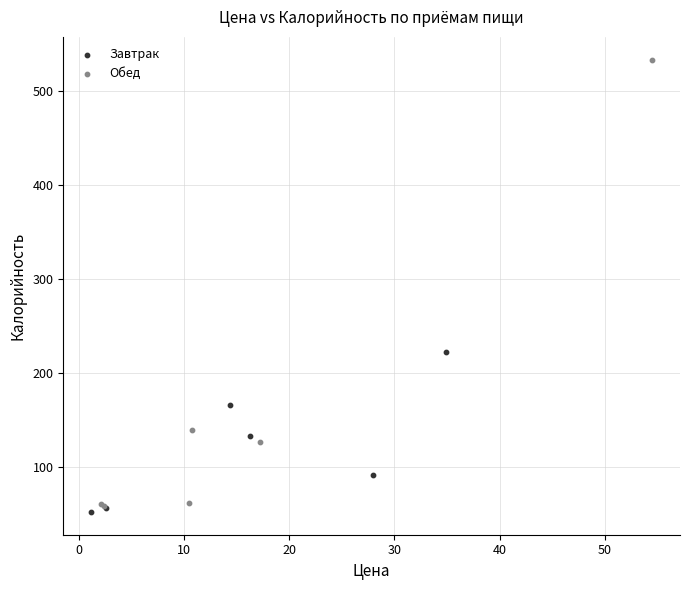

Which series has the widest spread of Y values?

Обед